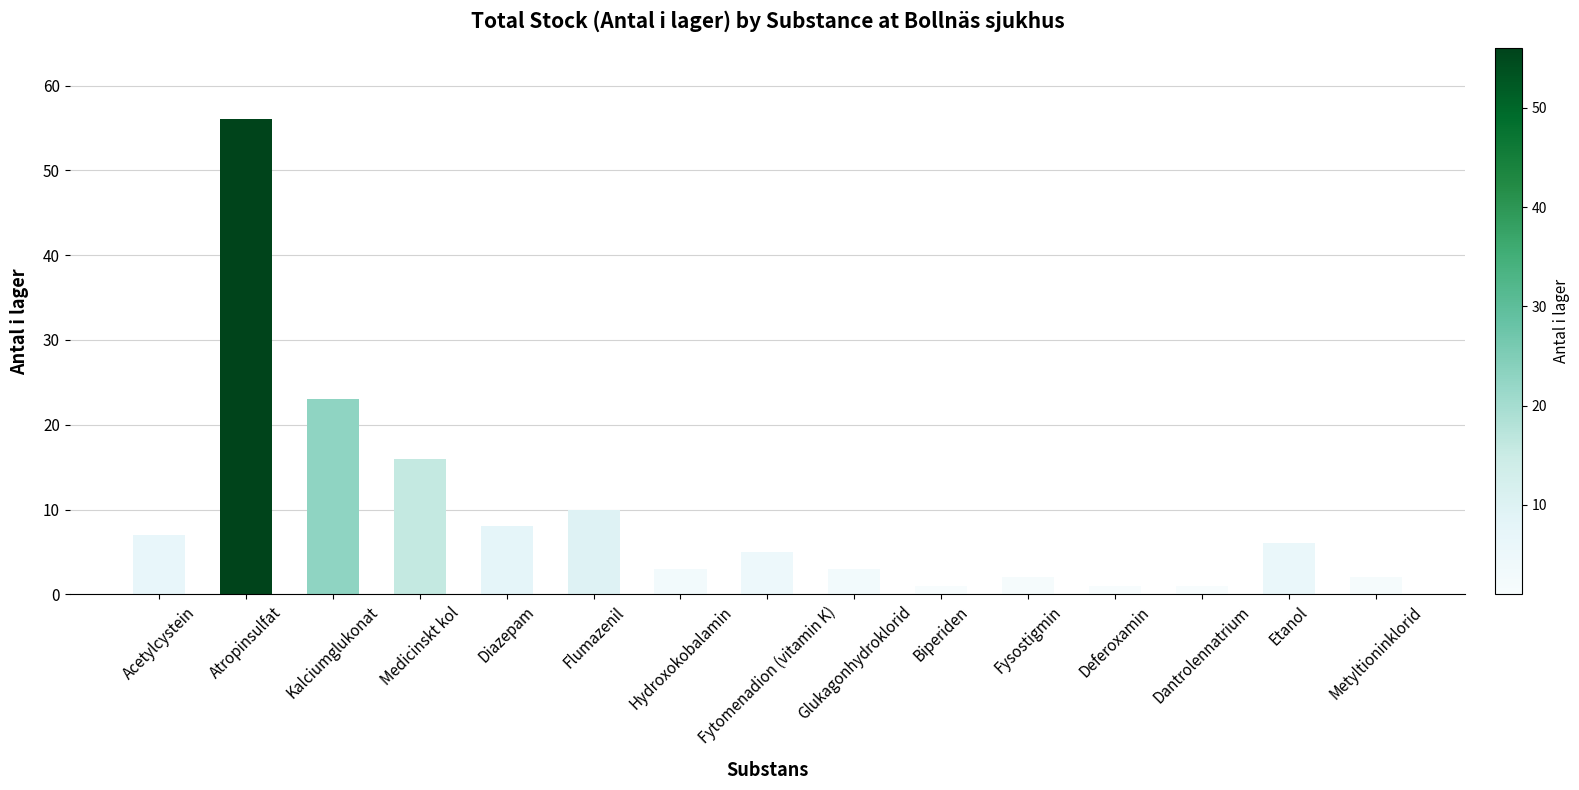

What is the value of the 5th bar from the left?

8